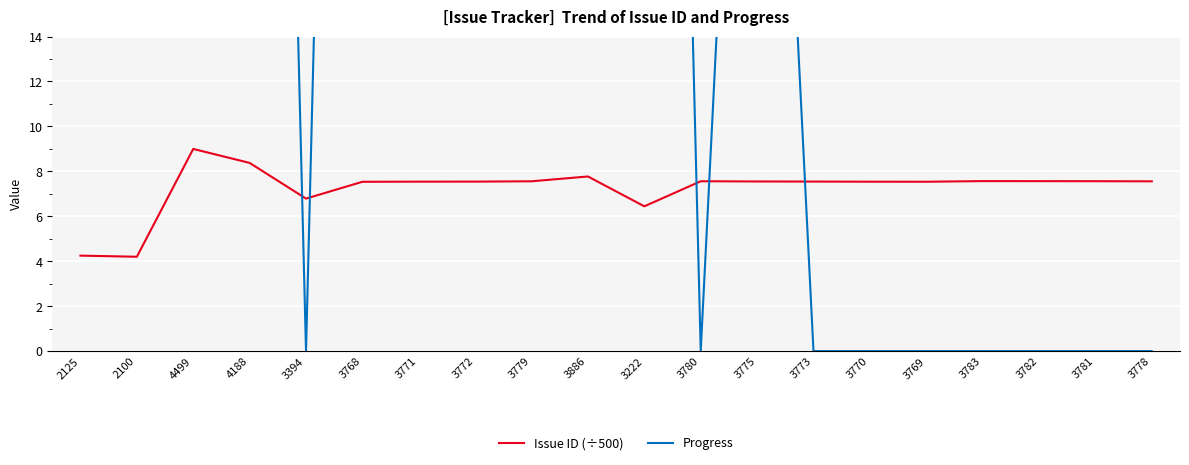

At which label is Issue ID (÷500) closest to 6?

3222